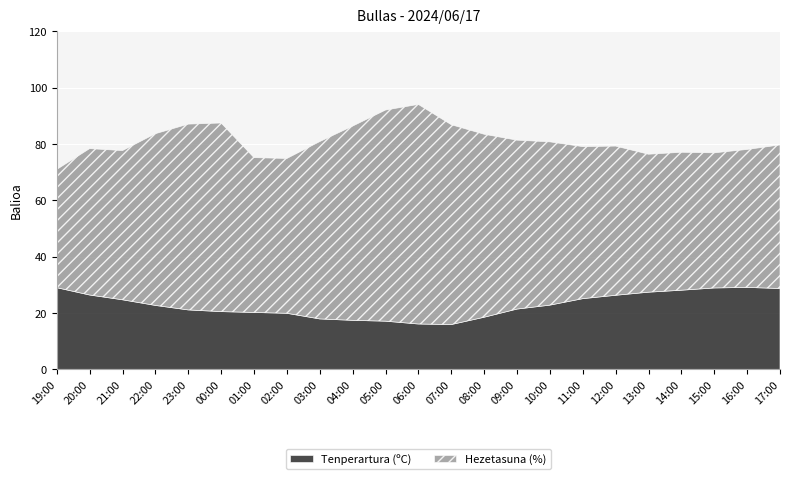

Reading left to right, what are all the values shown in this chart?

Tenperartura (ºC): 29.0	26.4	24.7	22.7	21.1	20.5	20.2	19.9	17.9	17.4	17.1	16.1	15.9	18.5	21.4	22.8	25.1	26.3	27.4	28.1	28.9	29.1	28.7
Hezetasuna (%): 42.0	52.0	53.0	61.0	66.0	67.0	55.0	55.0	63.0	69.0	75.0	78.0	71.0	65.0	60.0	58.0	54.0	53.0	49.0	49.0	48.0	49.0	51.0